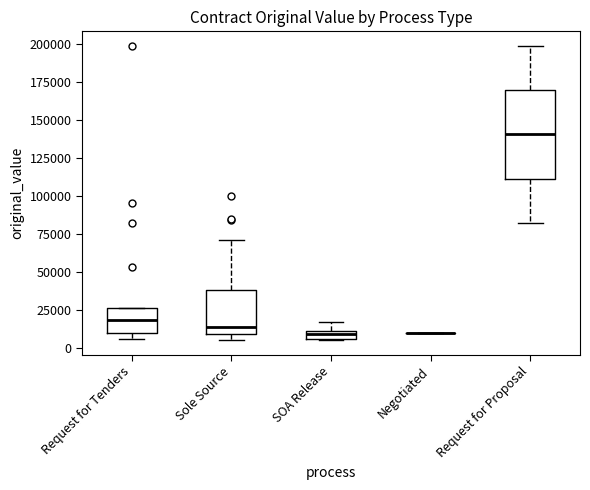

Where does the median line of the box for Request for Proposal sit on the y-axis? The values are not printed on the chart, so give them approximately, as read against the axis.

140000